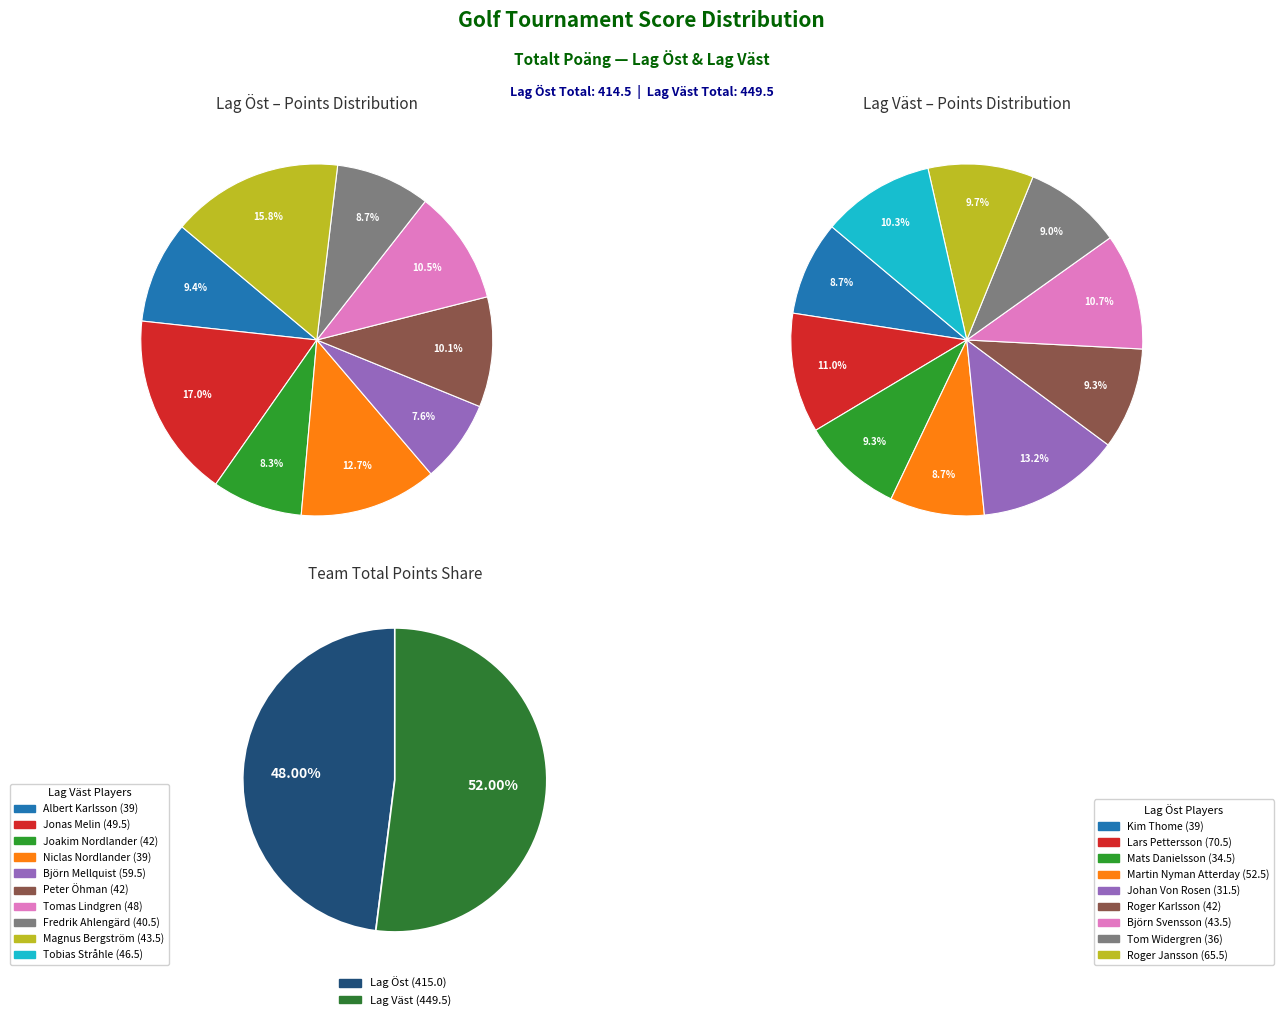

Does any single category account for the majority?

No